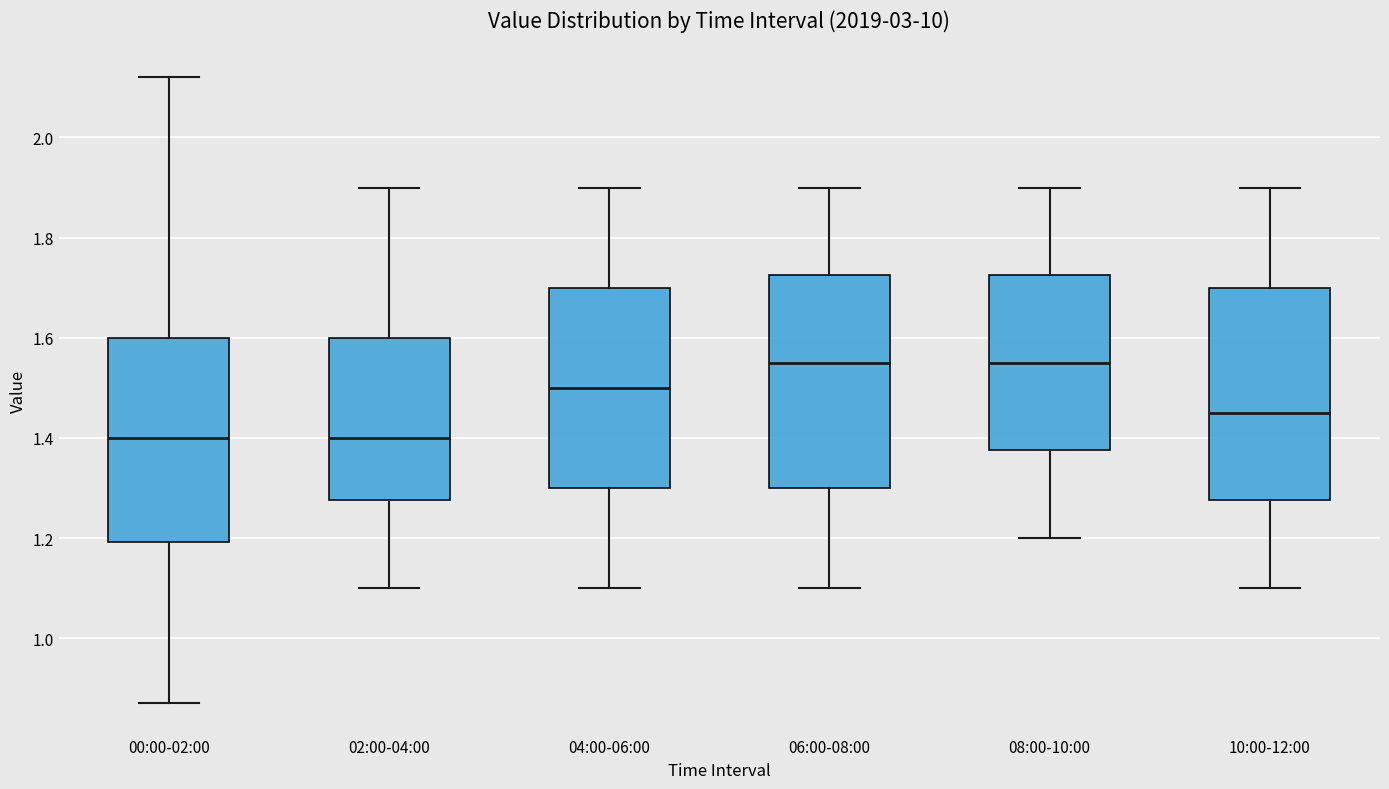

Reading left to right, transcribe this box plot: for each box, give where its median line is, the range the box spans, and where its two whiskers end, as read against the y-axis. The values are not printed on the chart, so give them approximately, as read against the axis.

00:00-02:00: median 1.40, box 1.20 to 1.60, whiskers 0.88 to 2.12
02:00-04:00: median 1.40, box 1.28 to 1.60, whiskers 1.10 to 1.90
04:00-06:00: median 1.50, box 1.30 to 1.70, whiskers 1.10 to 1.90
06:00-08:00: median 1.56, box 1.30 to 1.72, whiskers 1.10 to 1.90
08:00-10:00: median 1.56, box 1.38 to 1.72, whiskers 1.20 to 1.90
10:00-12:00: median 1.46, box 1.28 to 1.70, whiskers 1.10 to 1.90